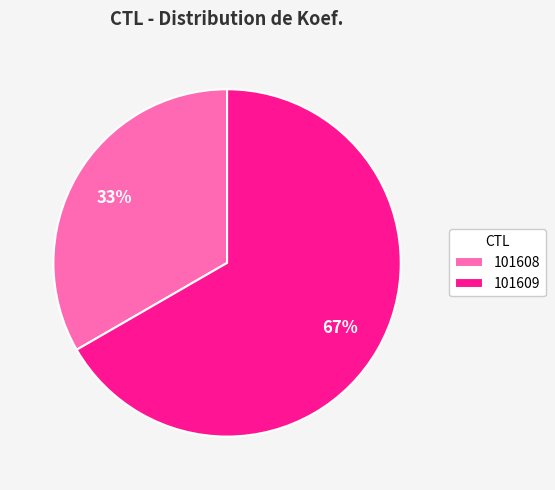

Is 101608 the majority of the pie?

No